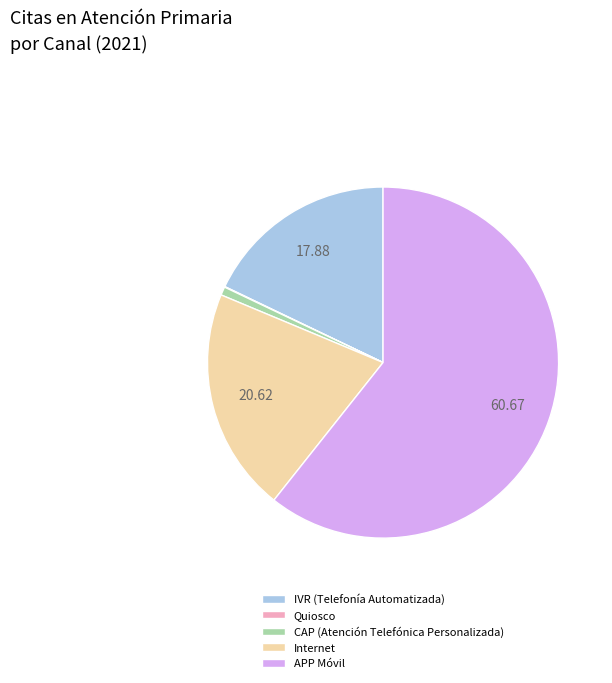

Which slice represents more than half of the pie?

APP Móvil